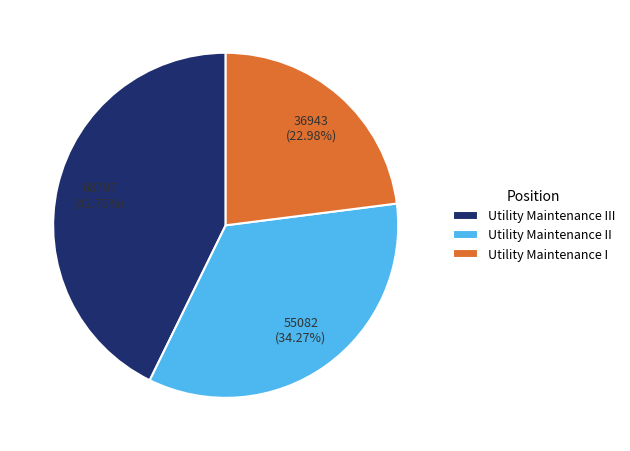

Approximately how many times larger is the value at Utility Maintenance II compared to Utility Maintenance I?

1.5